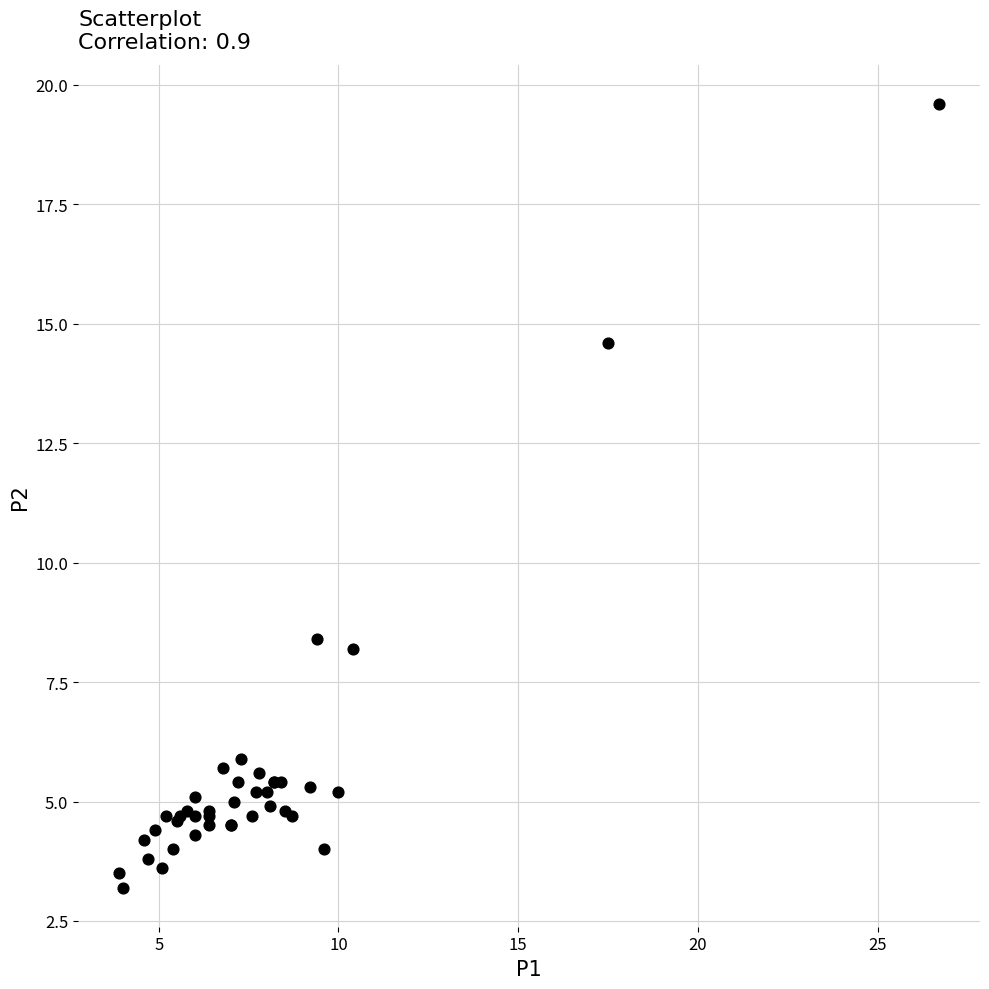

What Y value in the scatter plot is closest to 11?

8.4